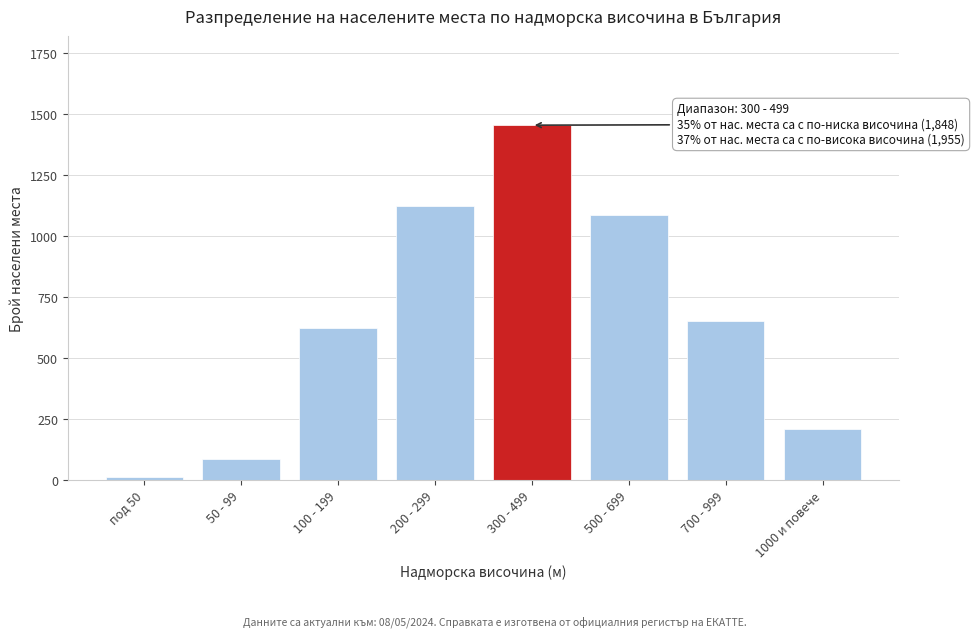

Reading left to right, extract all data points from this chart.

под 50=12	50 - 99=89	100 - 199=623	200 - 299=1124	300 - 499=1456	500 - 699=1089	700 - 999=654	1000 и повече=212